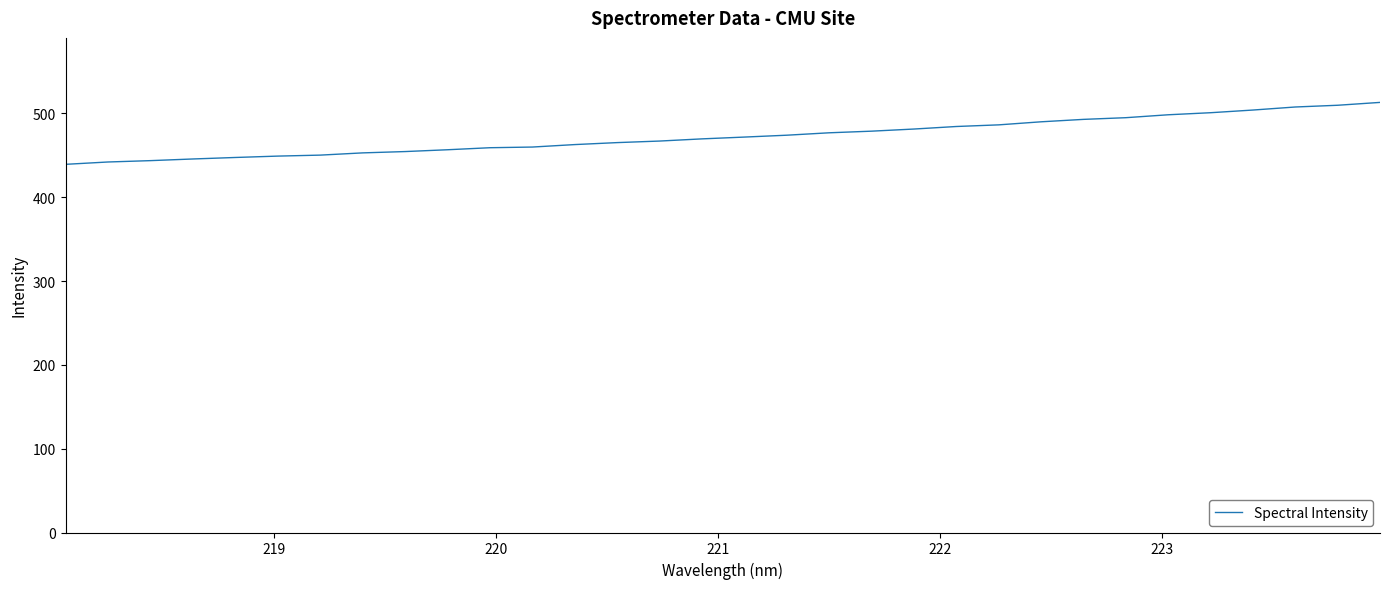

What is the maximum value shown in the chart?

513.1